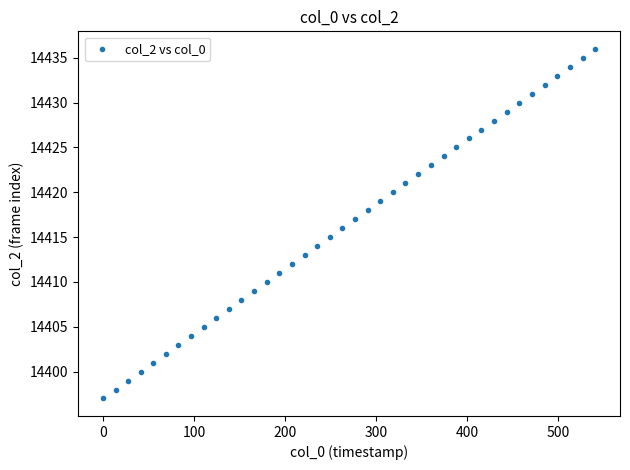

What is the range of Y values (max minus min)?

39